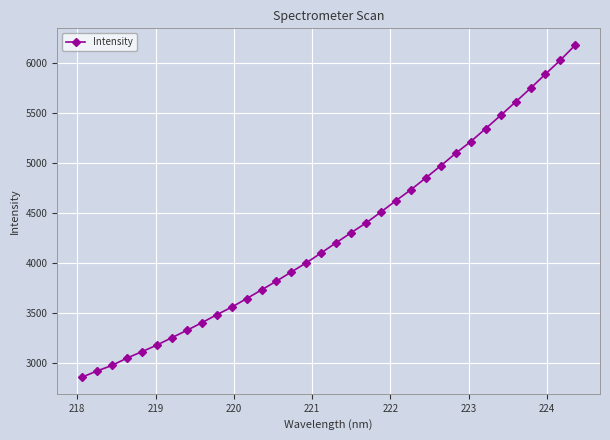

What is the difference between the second highest and minimum values?

3178.5